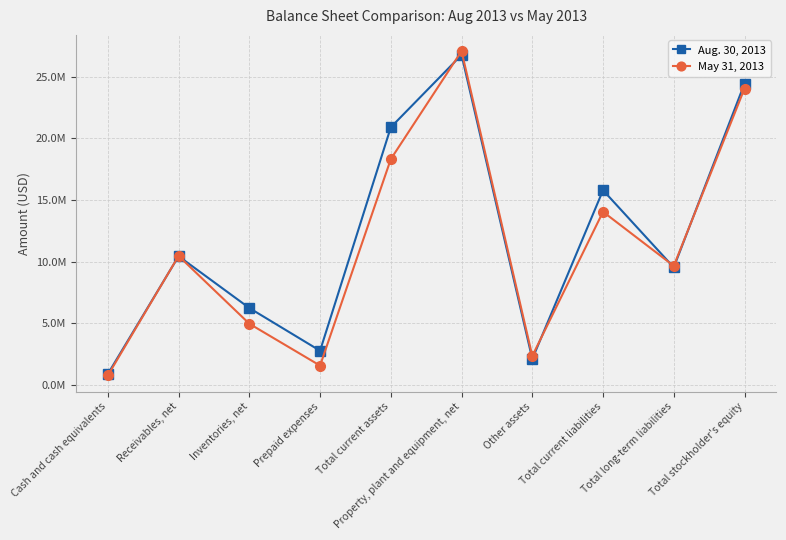

How many data points in Aug. 30, 2013 are less than 10440019?

5